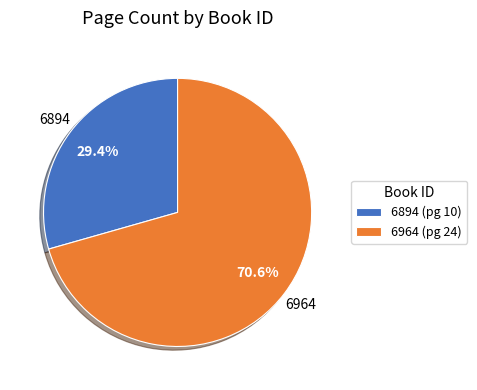

Which slice represents more than half of the pie?

6964